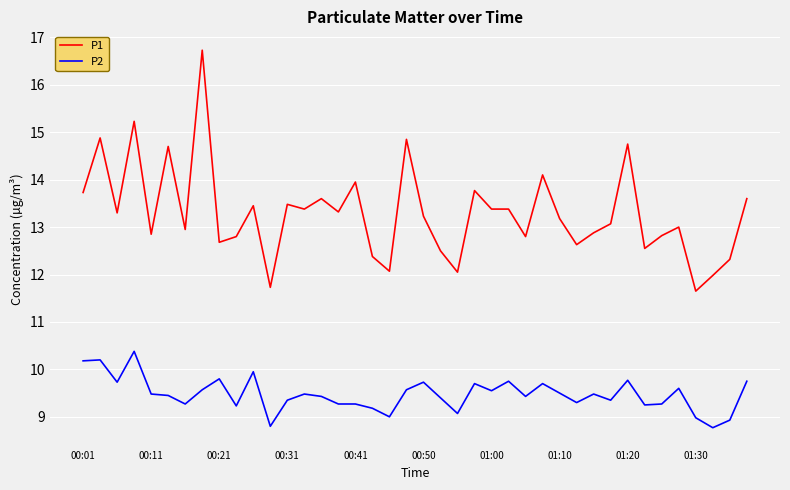

Does the chart display data point markers on the line(s)?

No